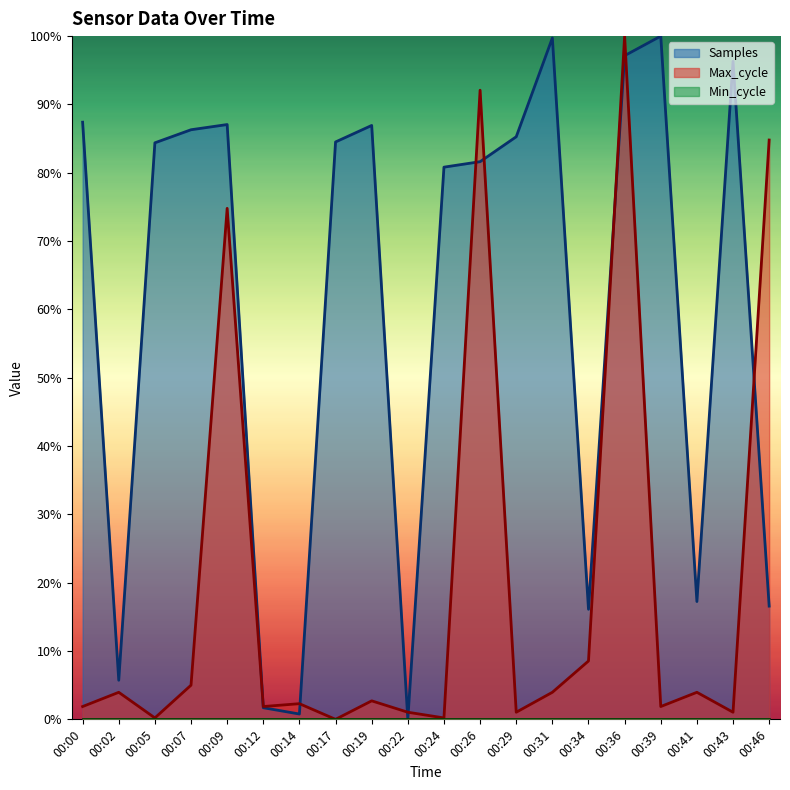

Which series has the largest range (max minus min)?

Samples